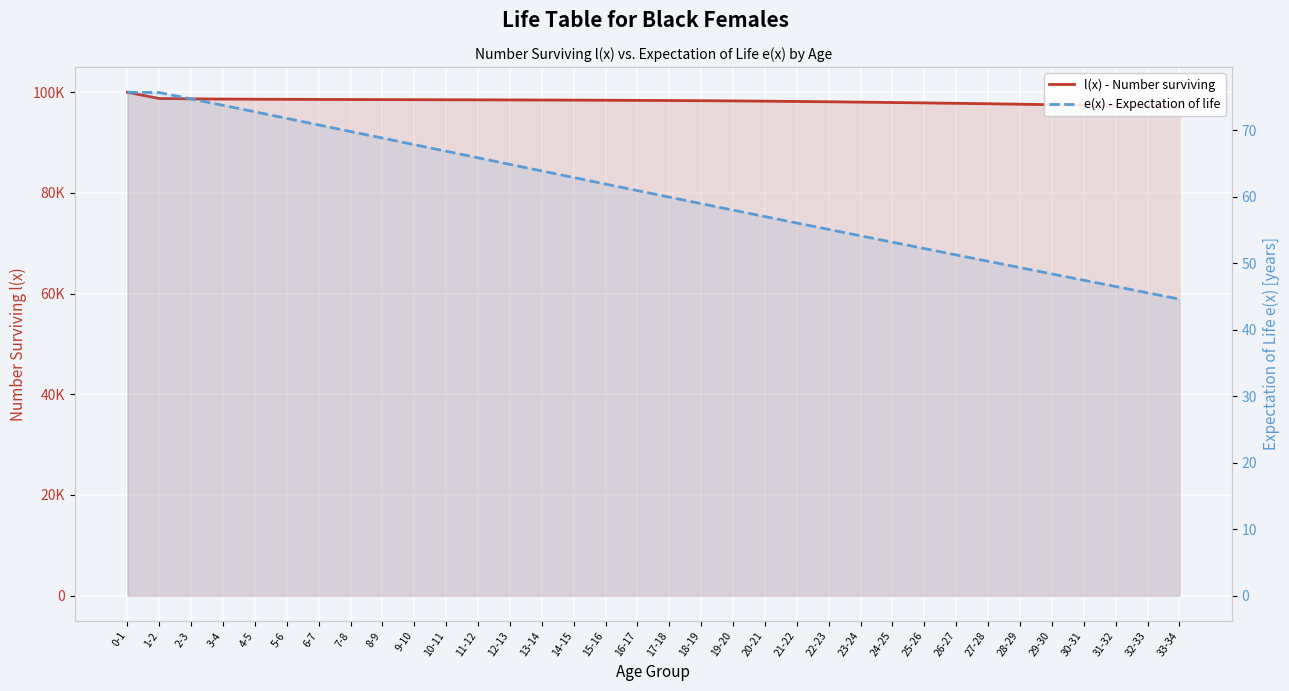

Which series has the largest range (max minus min)?

l(x) - Number surviving